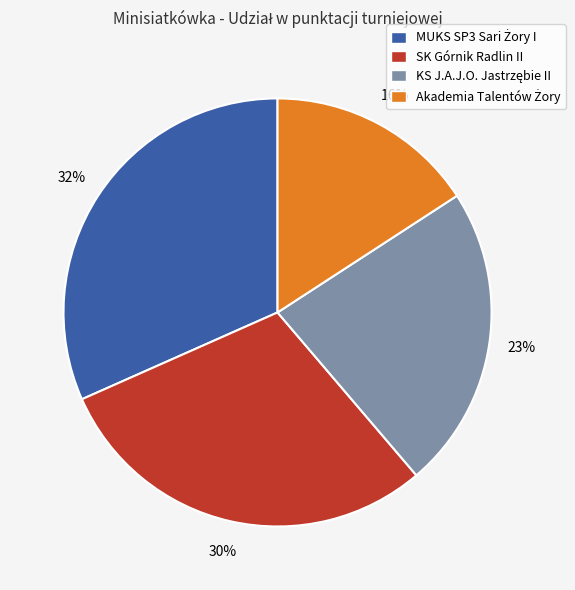

To the nearest percent, what percentage of the pie is SK Górnik Radlin II?

30%